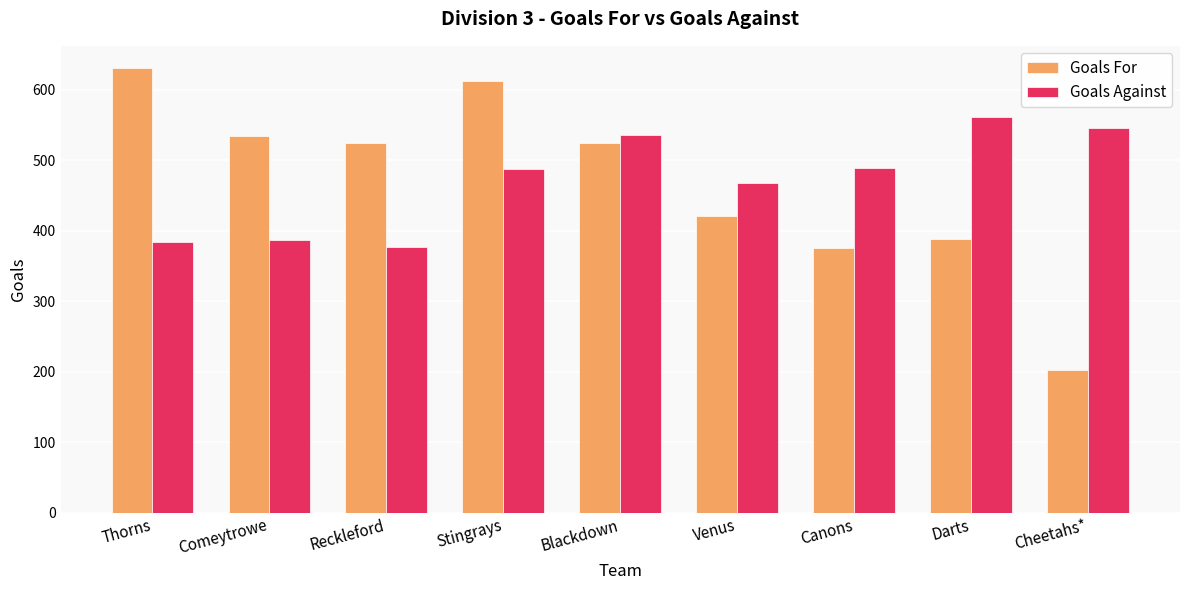

What are all the series names shown in the legend?

Goals For, Goals Against